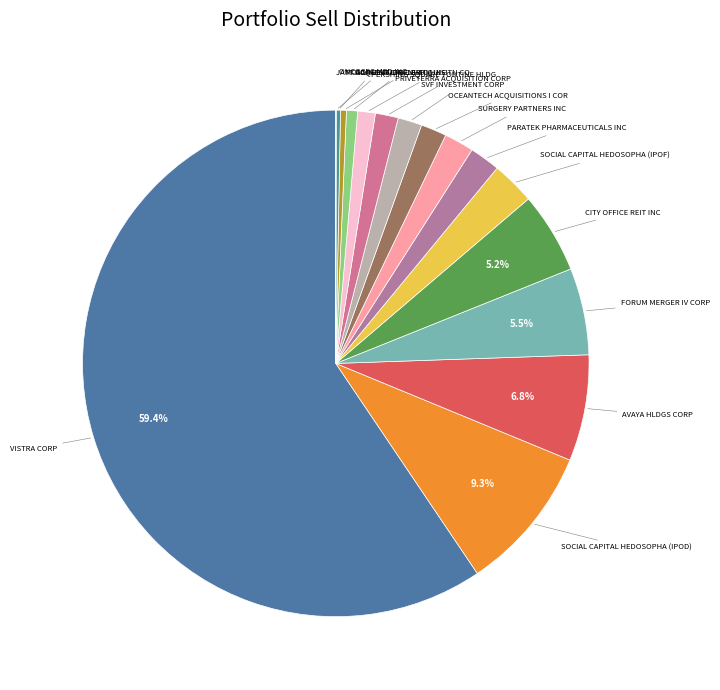

Which has a higher value, PARATEK PHARMACEUTICALS INC or AVAYA HLDGS CORP?

AVAYA HLDGS CORP